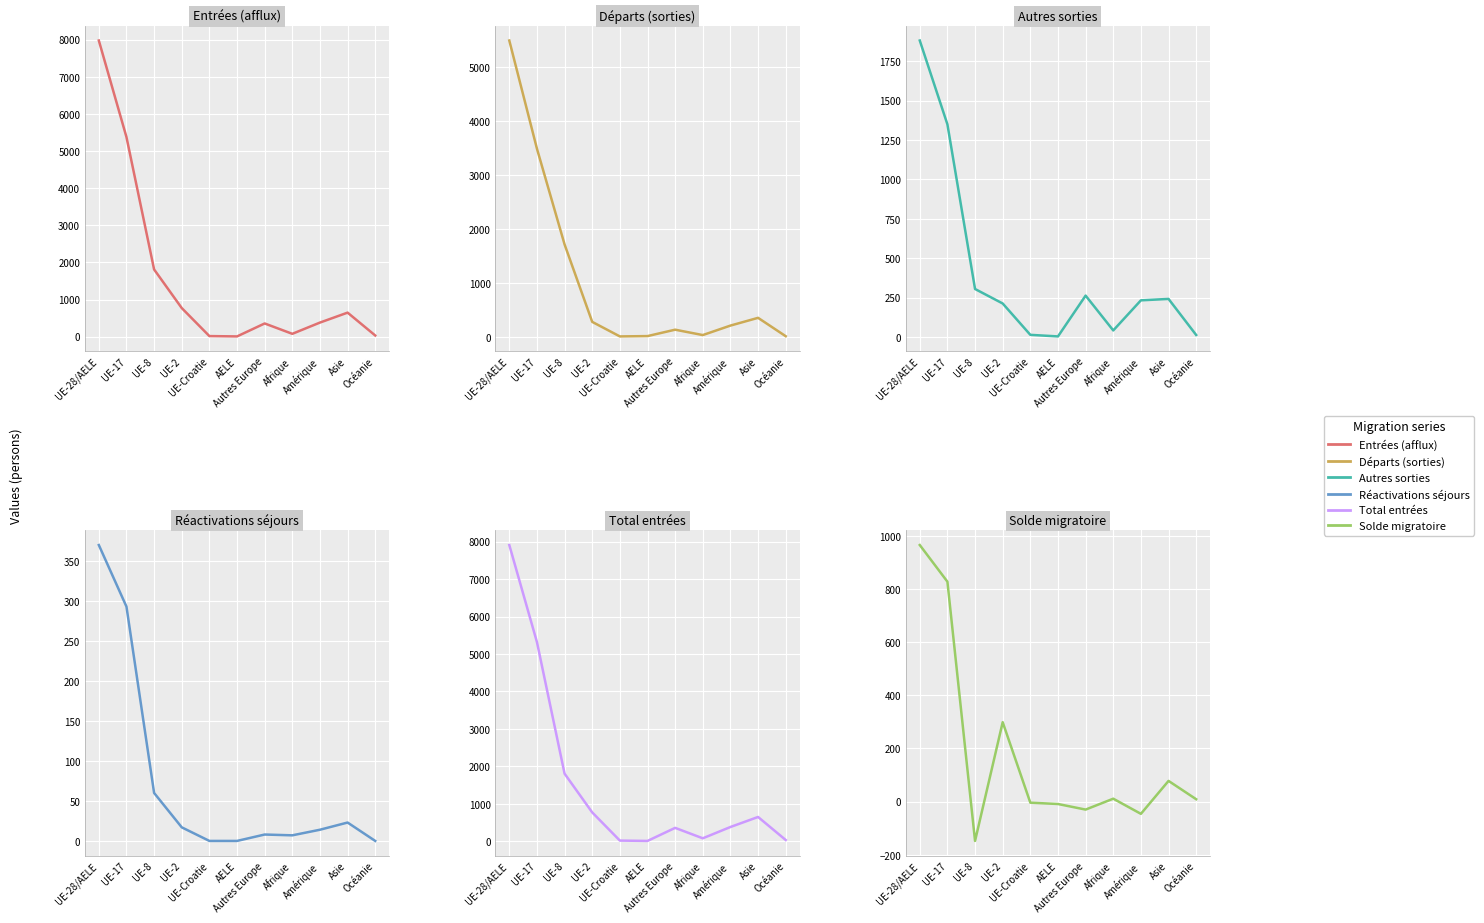

Which series has the widest spread of values?

Entrées (afflux)